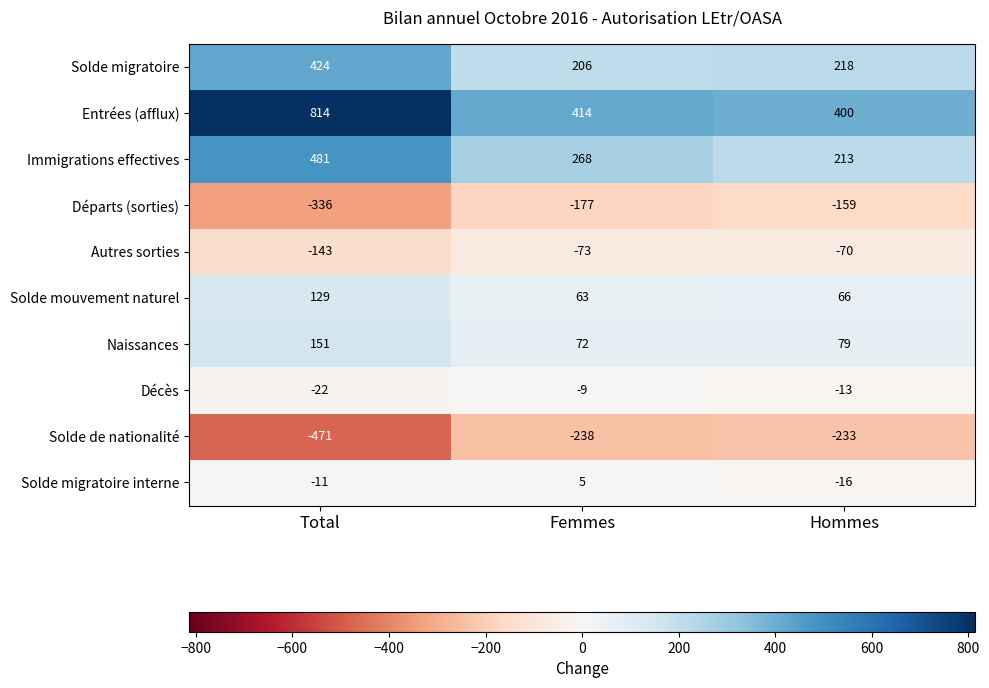

Which series has the largest range (max minus min)?

Entrées (afflux)